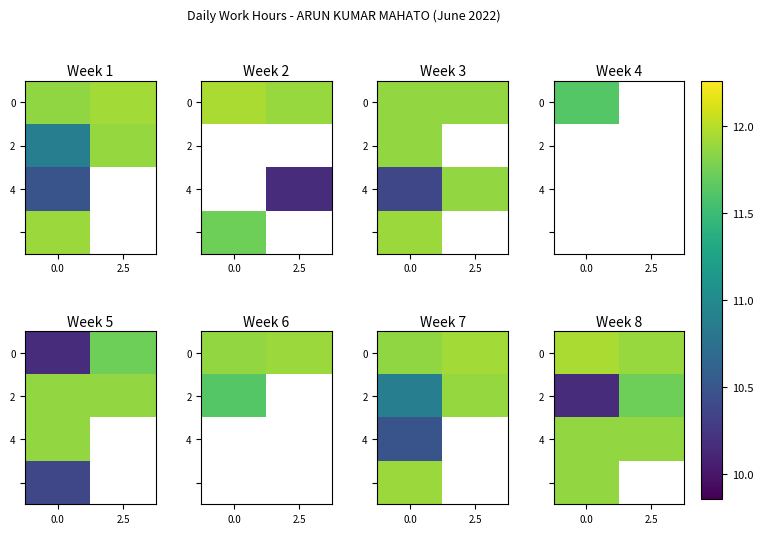

At how many categories does at least one series exceed 11?

2